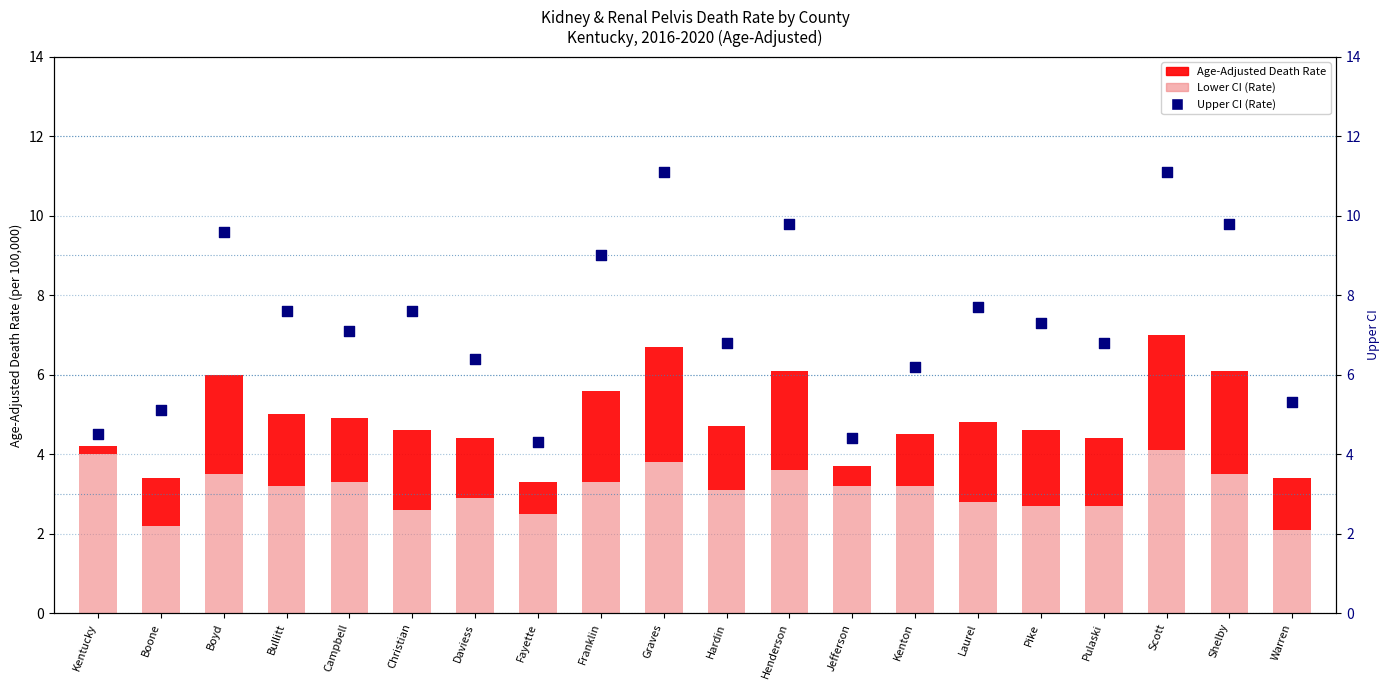

At how many categories does at least one series exceed 4?

20